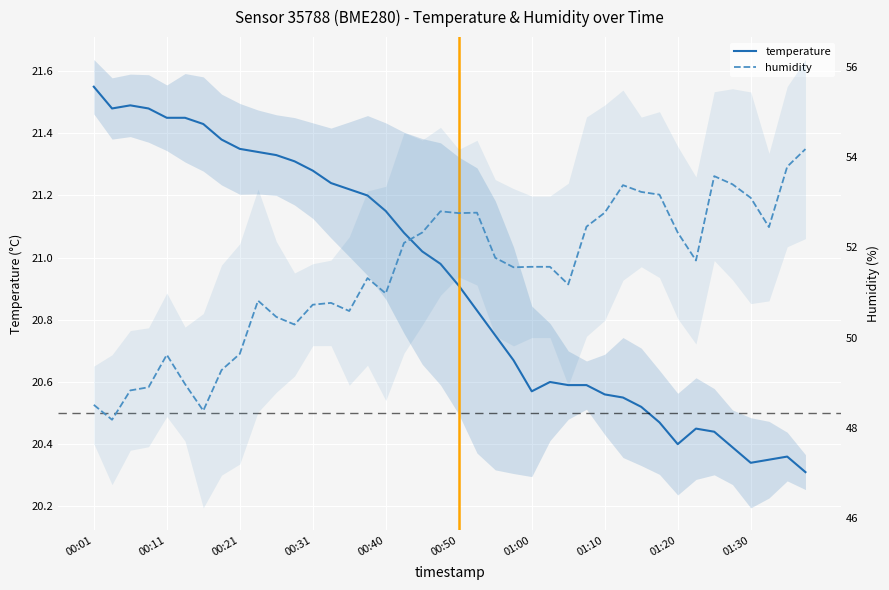

True or false: humidity has more than 0 interior local peaks.

True